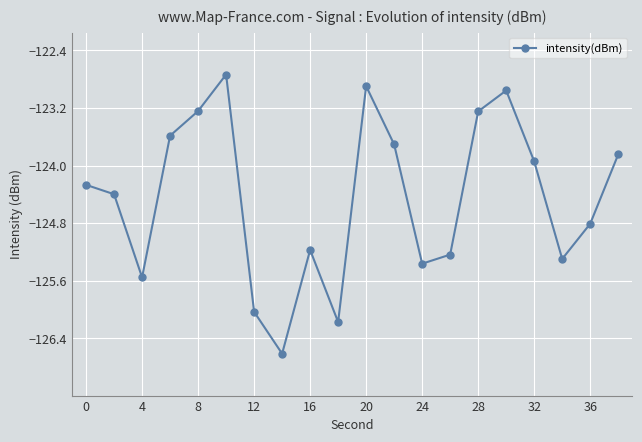

True or false: the data has more than 1 interior local peaks.

True